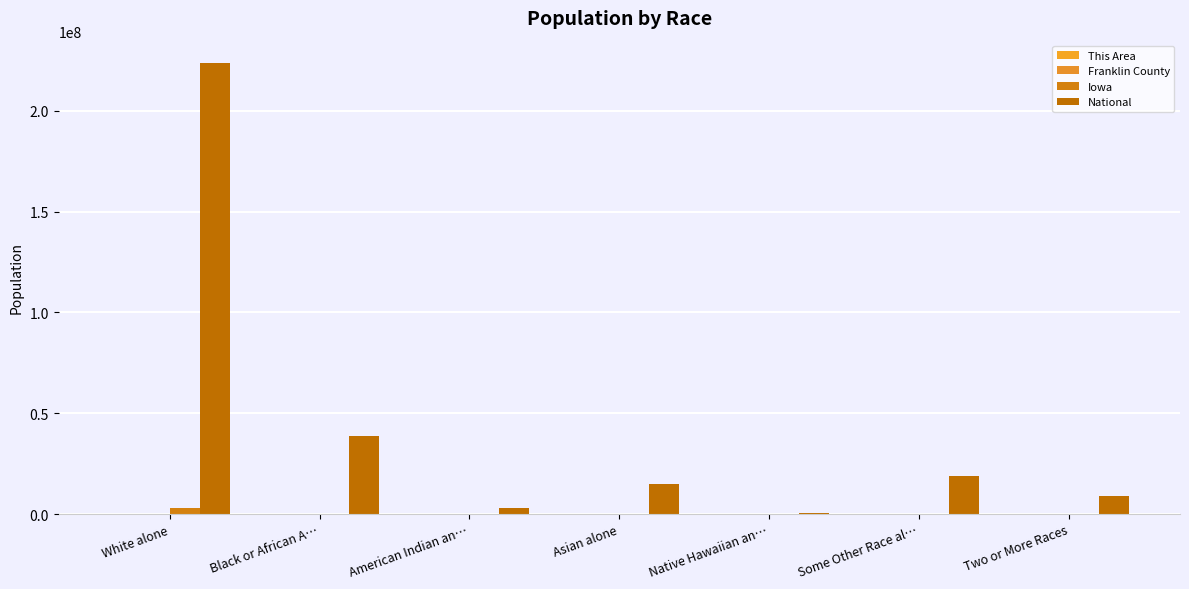

Which has a higher value, Two or More Races or Black or African A…?

Two or More Races